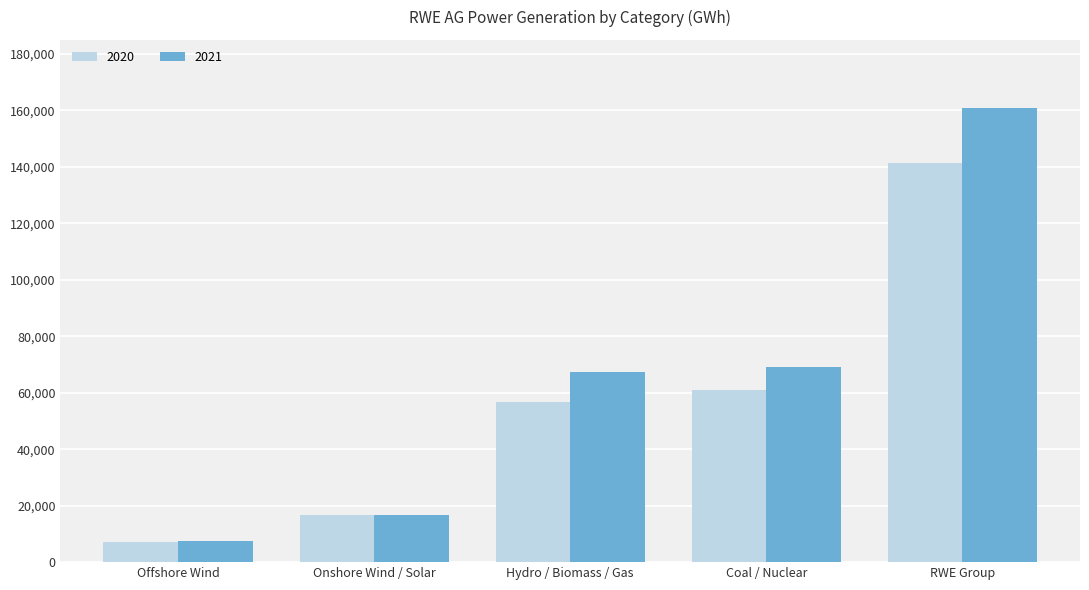

The 2021 series shows 5395 at Onshore Wind / Solar. True or false?

False